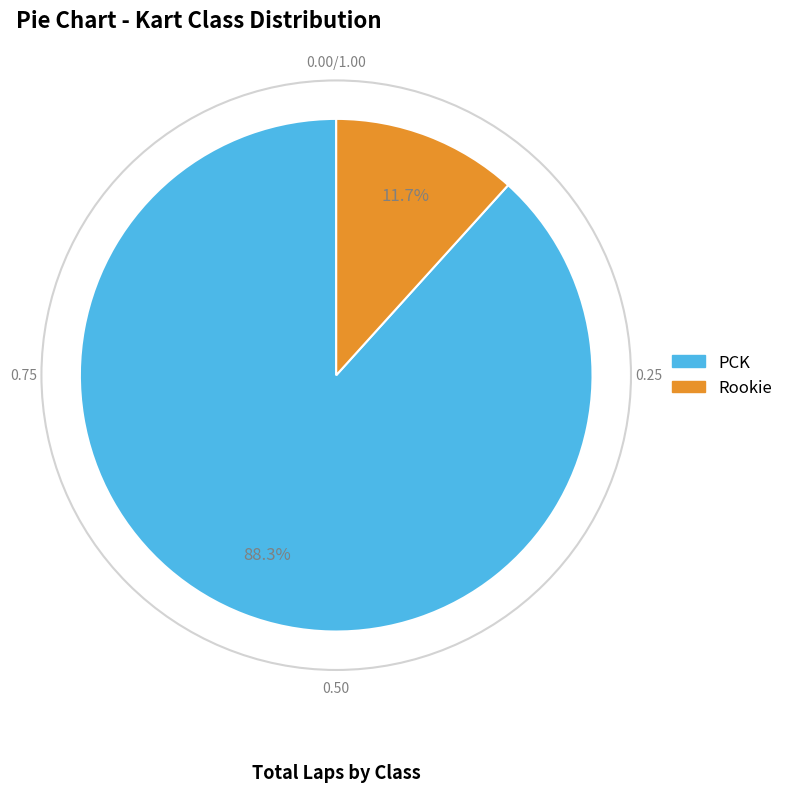

To the nearest percent, what portion does Rookie represent?

12%